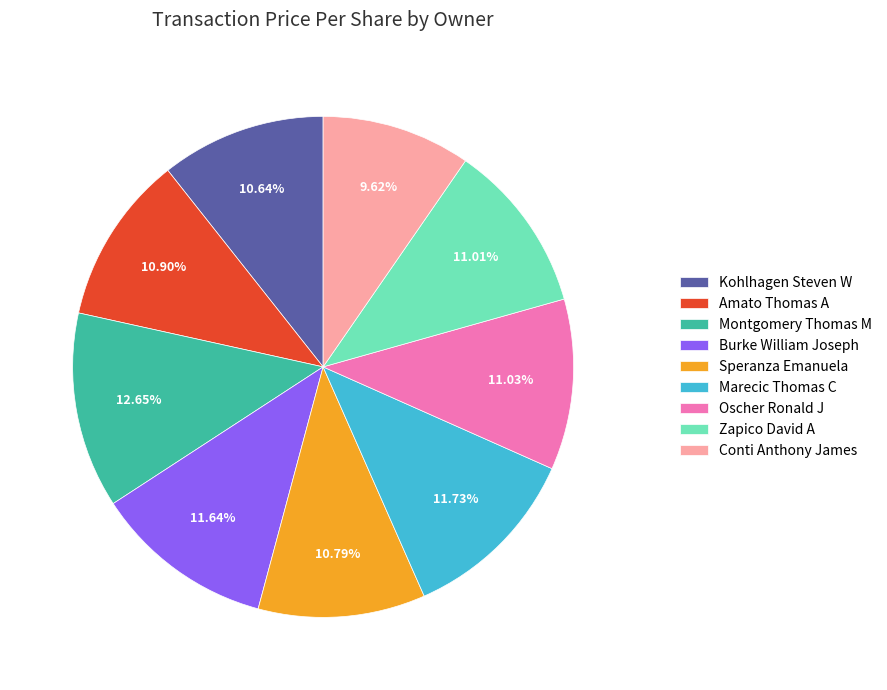

To the nearest percent, what is the difference between the largest and smallest slice percentages?

3%